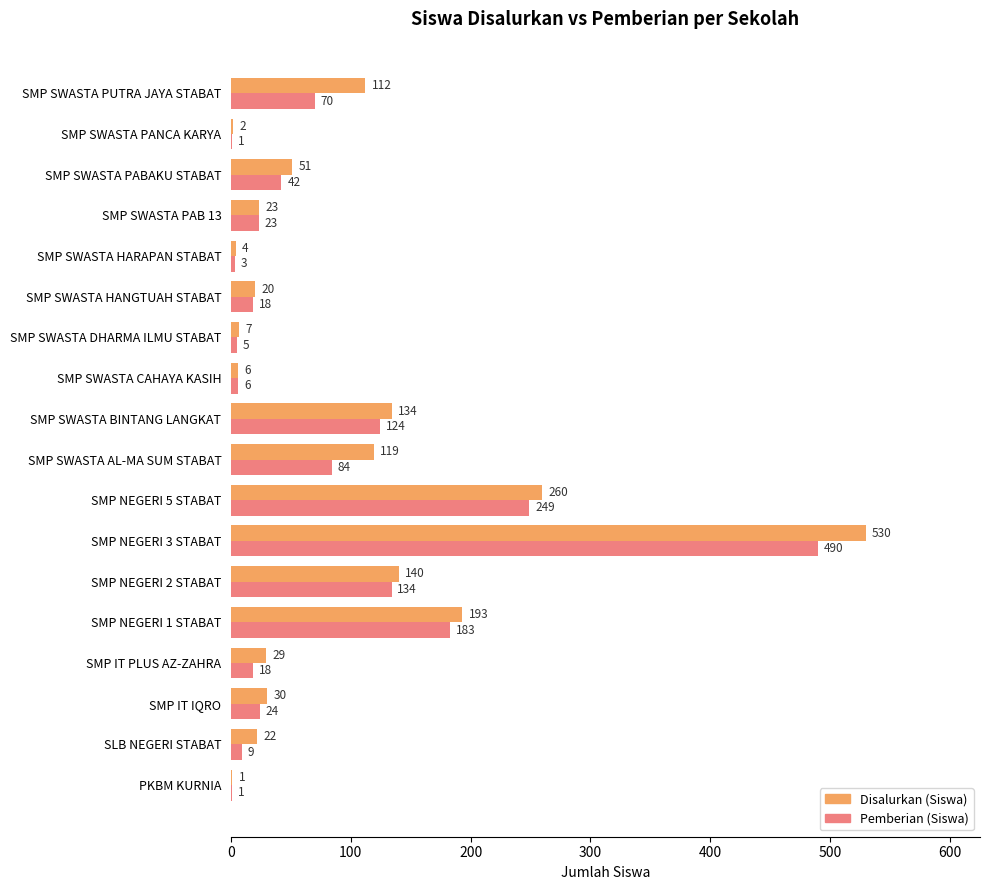

Count the number of categories in the chart.

18